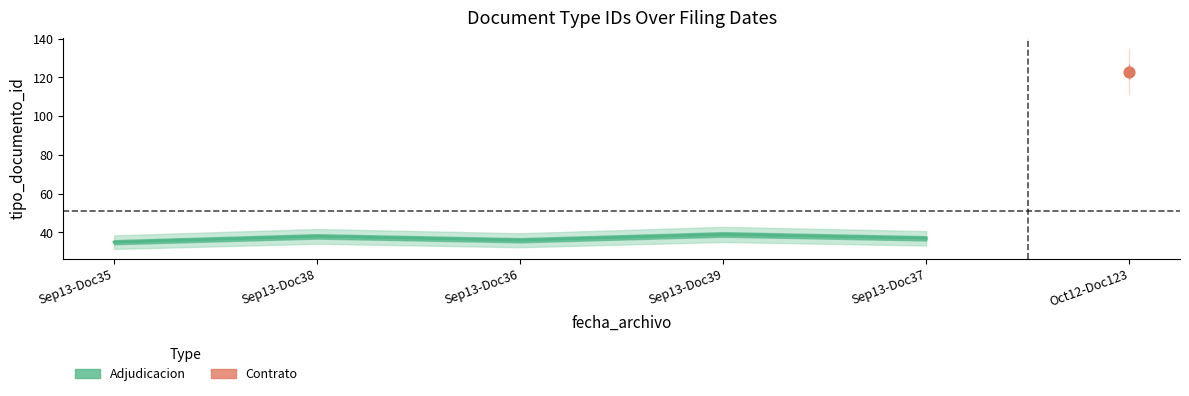

What is the ratio of the value at Sep13-Doc39 to the value at Sep13-Doc36?

1.1